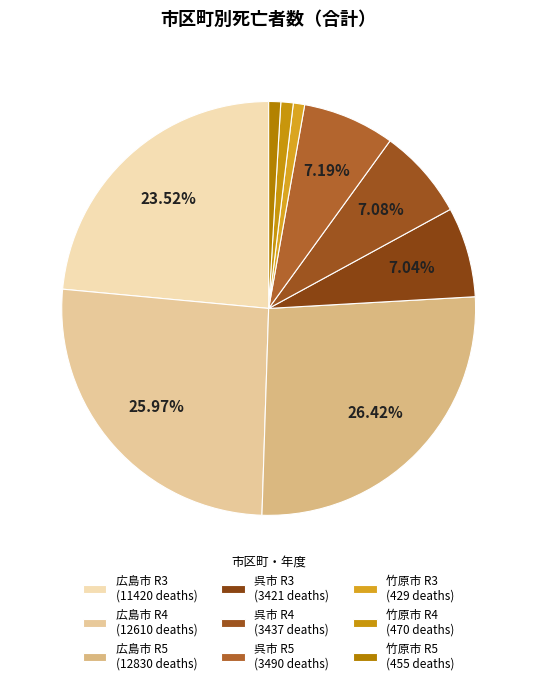

To the nearest percent, what is the average slice percentage?

11%